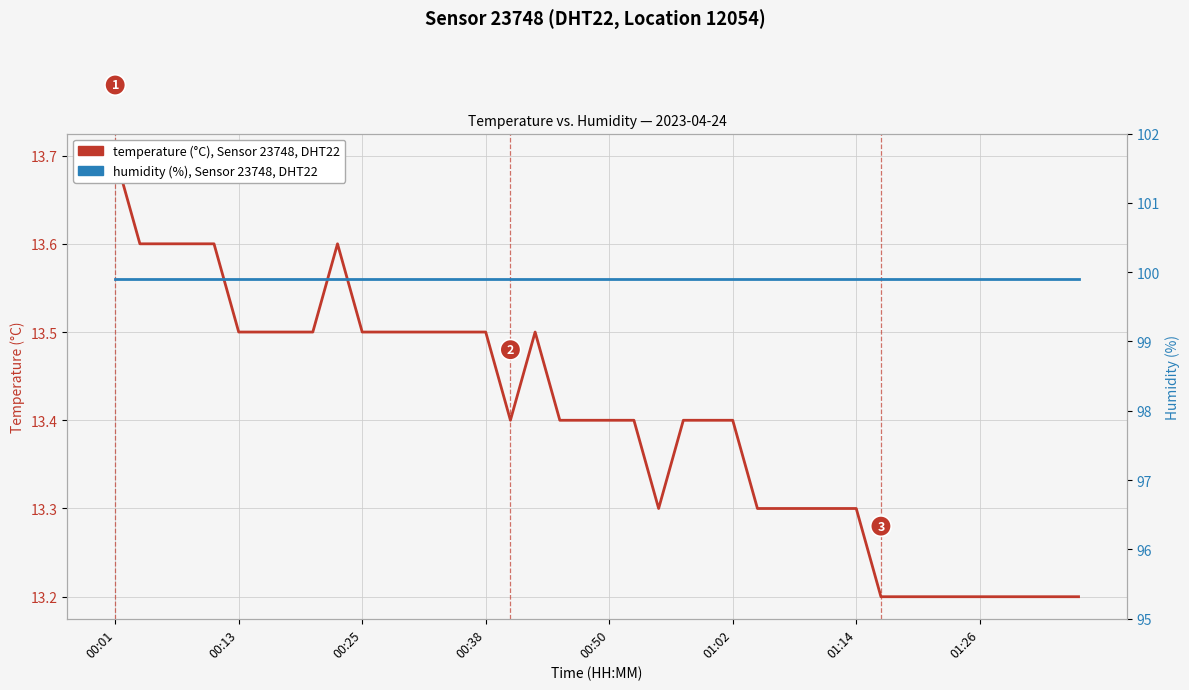

Is the value of temperature (°C), Sensor 23748, DHT22 at 37 greater than the value of humidity (%), Sensor 23748, DHT22 at 25?

No